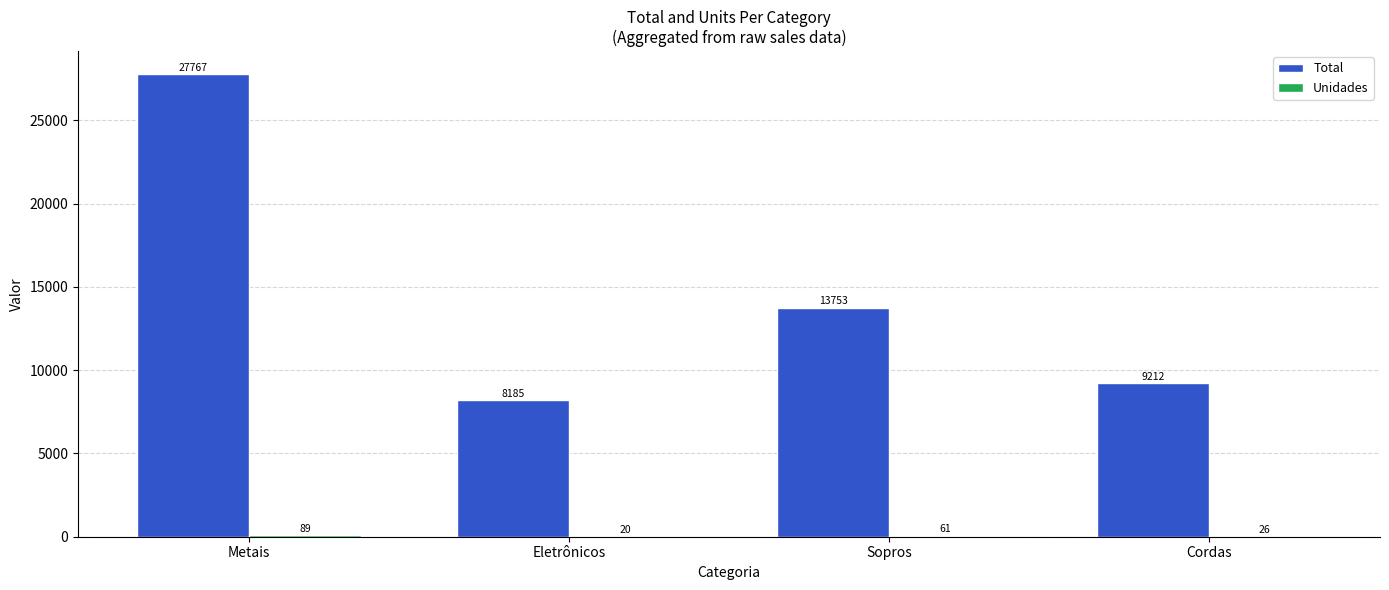

What is the sum of all Total values?

58917